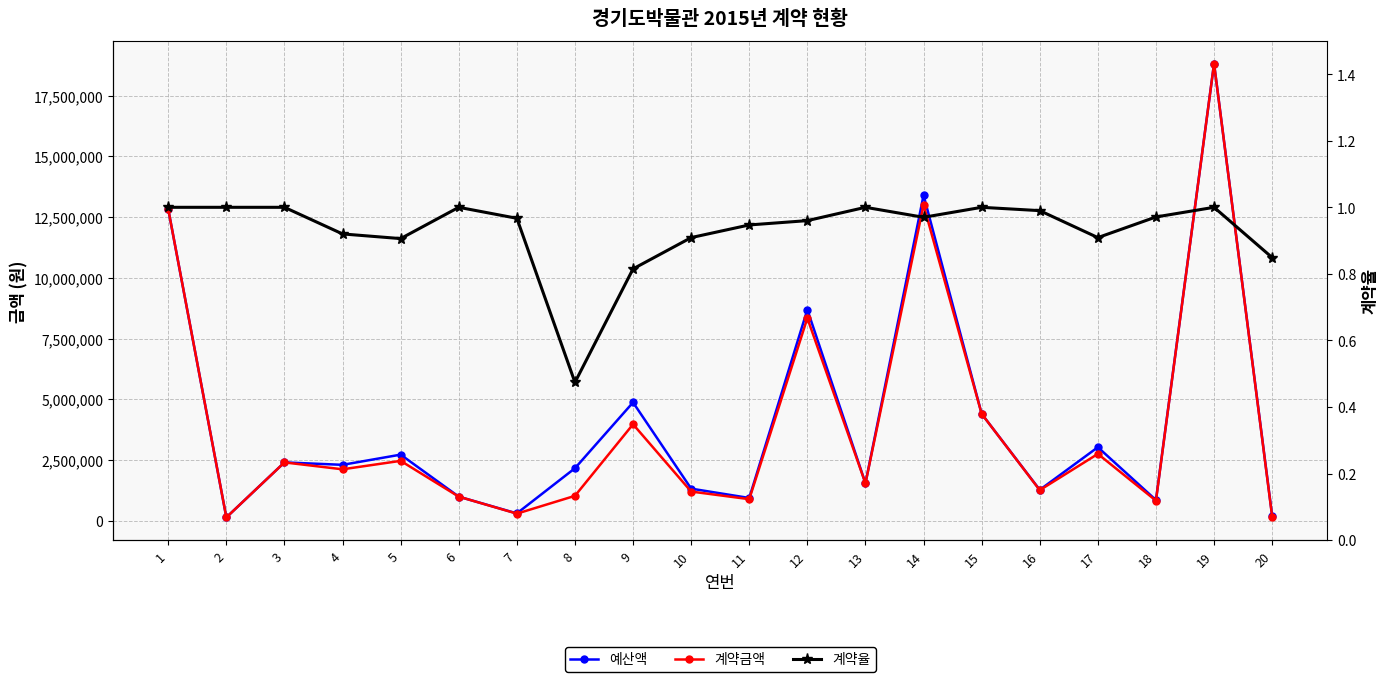

What is the difference between the second highest and minimum values in the 예산액 series?

13268000.0